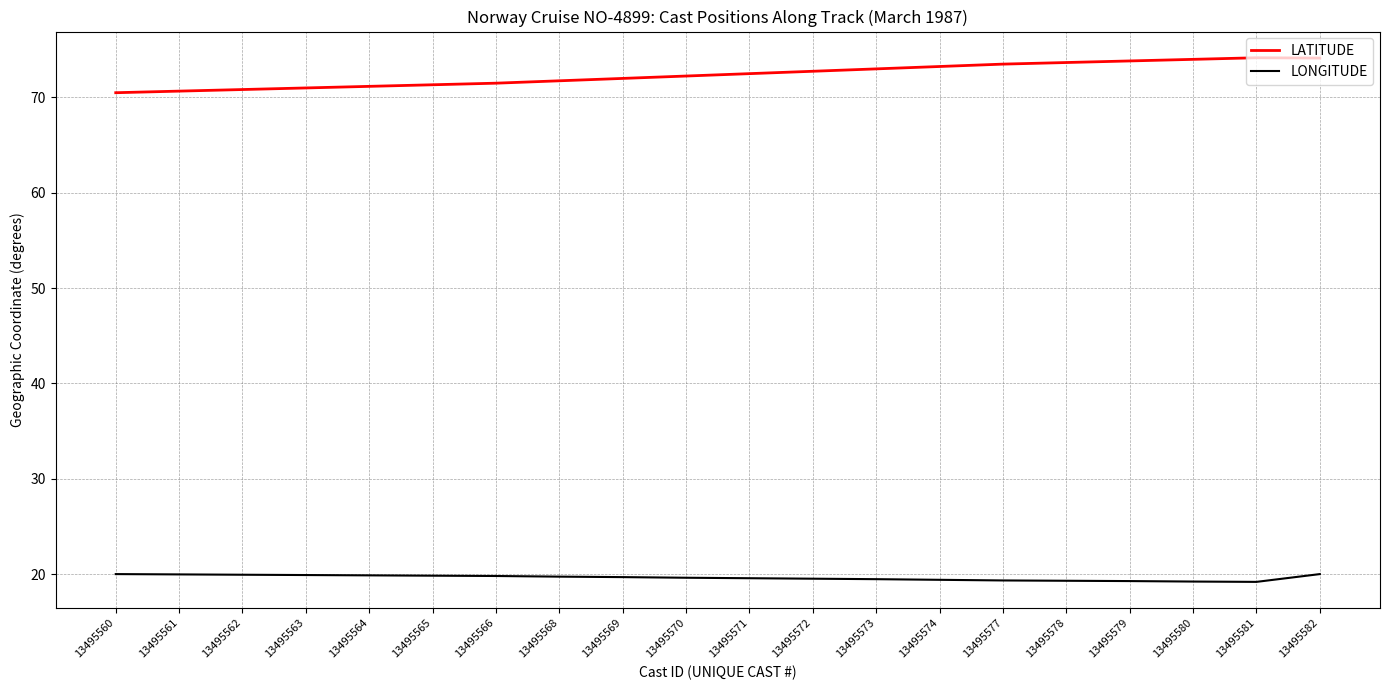

Which series has the largest range (max minus min)?

LATITUDE